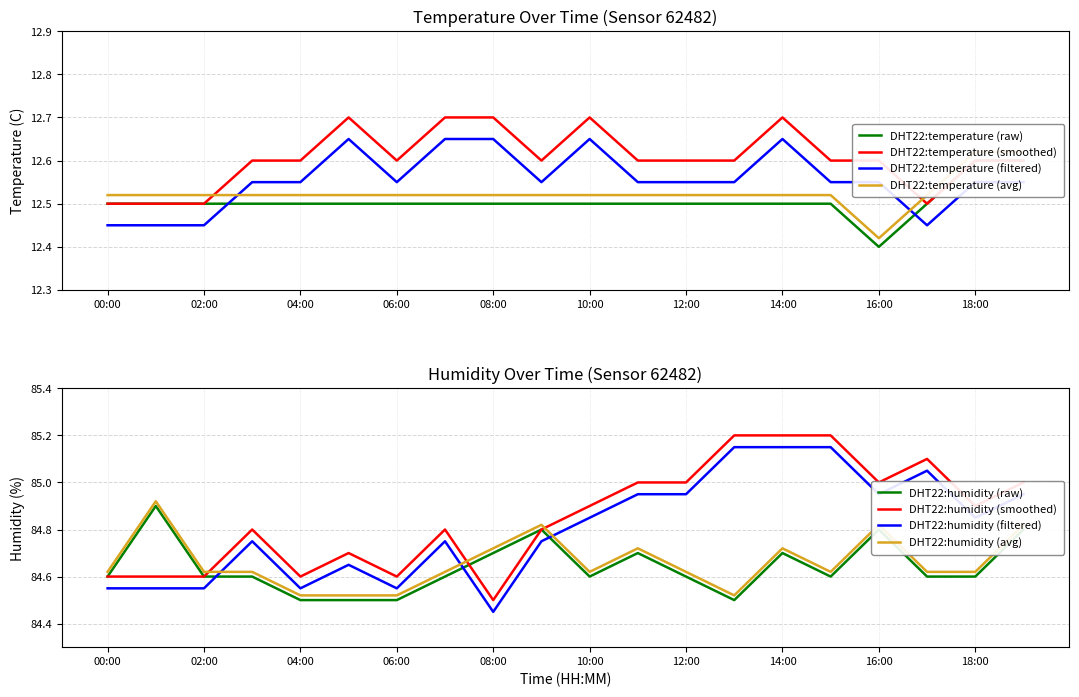

True or false: DHT22:temperature (filtered) and DHT22:temperature (smoothed) cross at least once.

False